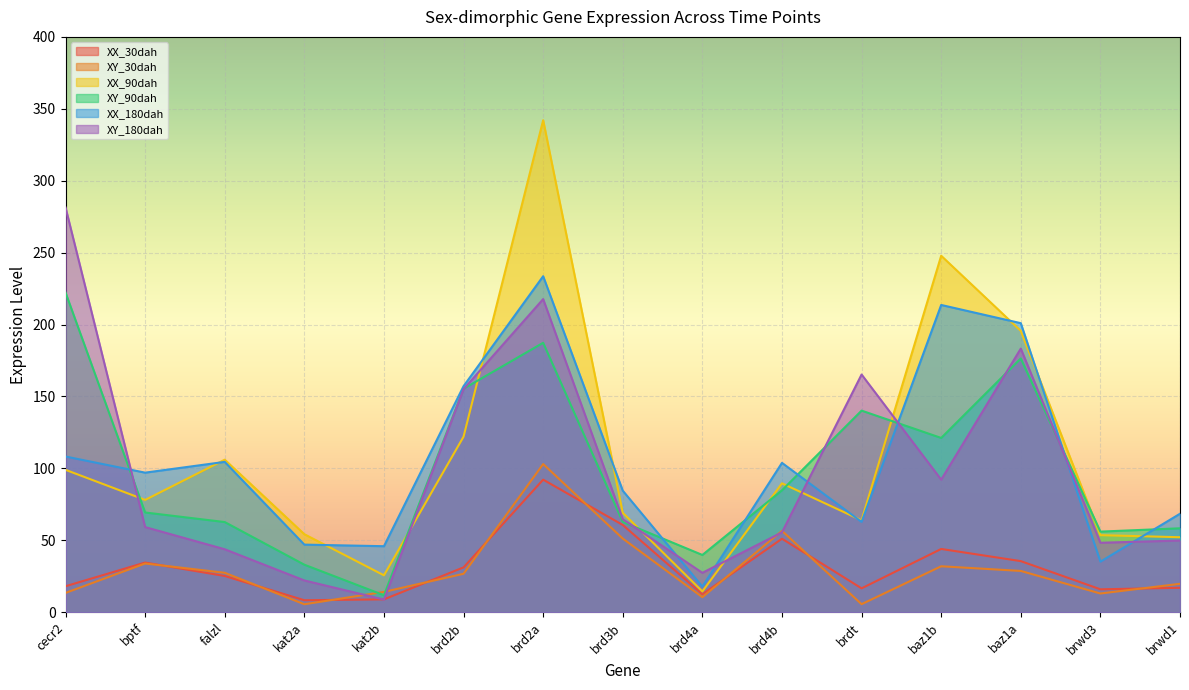

What is the minimum value shown in the chart?

5.5